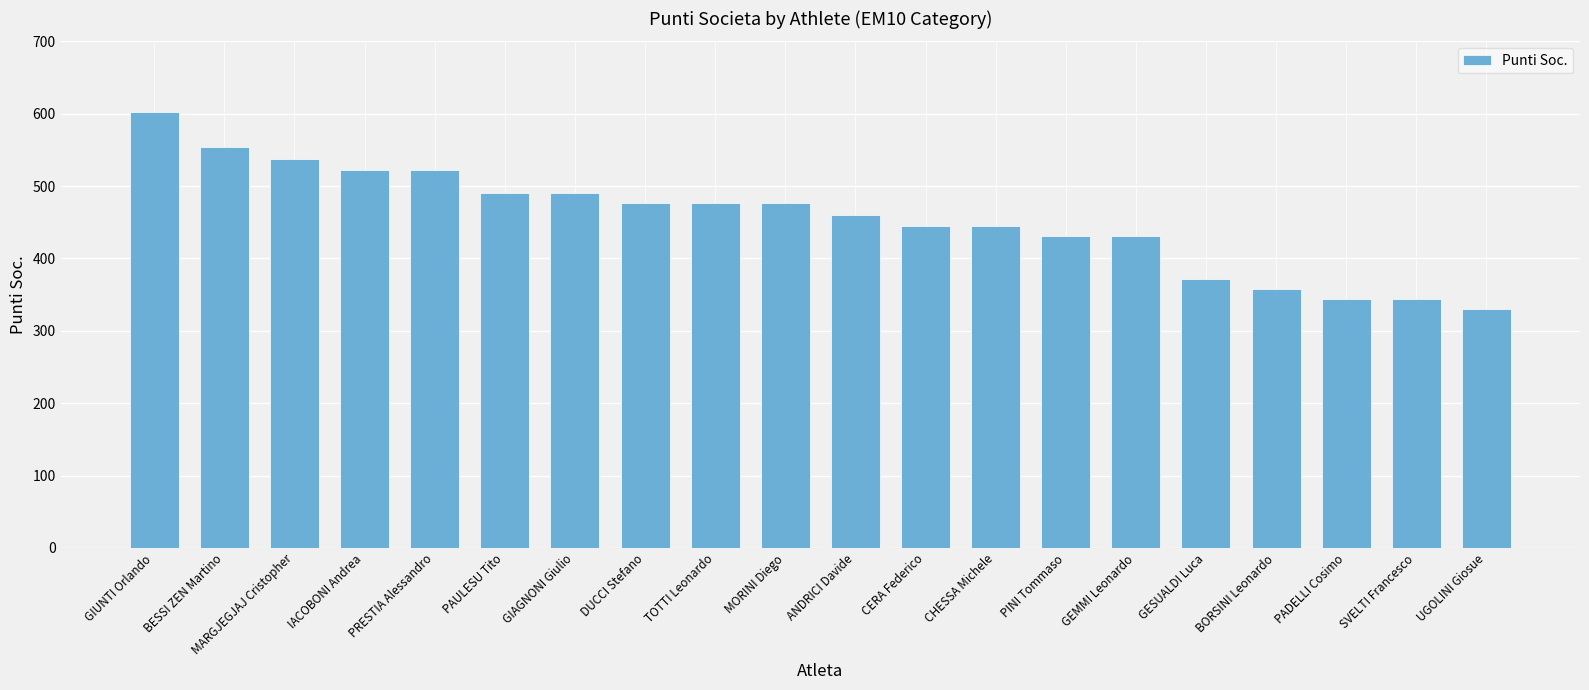

Reading left to right, transcribe all the data shown in this chart.

GIUNTI Orlando=602	BESSI ZEN Martino=554	MARGJEGJAJ Cristopher=538	IACOBONI Andrea=522	PRESTIA Alessandro=522	PAULESU Tito=491	GIAGNONI Giulio=491	DUCCI Stefano=476	TOTTI Leonardo=476	MORINI Diego=476	ANDRICI Davide=460	CERA Federico=445	CHESSA Michele=445	PINI Tommaso=431	GEMMI Leonardo=431	GESUALDI Luca=372	BORSINI Leonardo=358	PADELLI Cosimo=344	SVELTI Francesco=344	UGOLINI Giosue=330